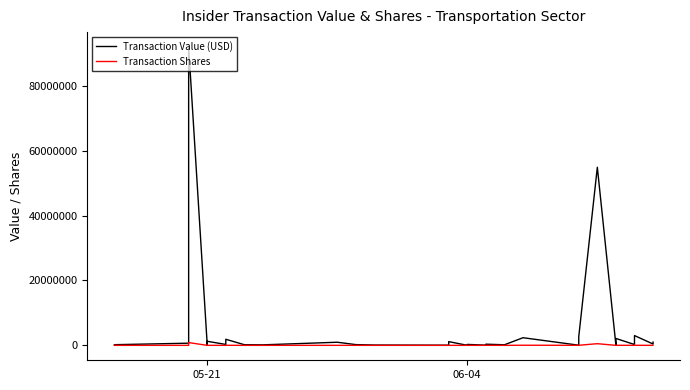

What is the value of the Transaction Value (USD) point at the 20th from the left?

1153045